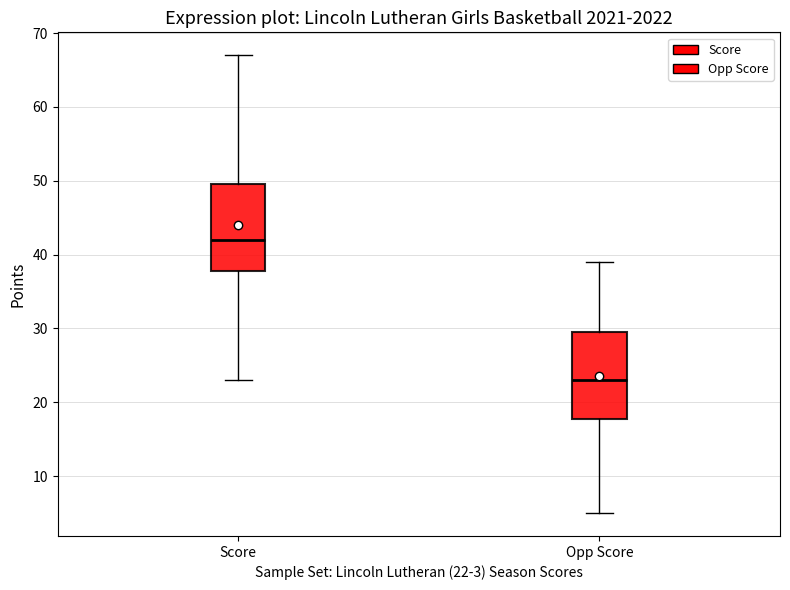

Which box's median line is the lowest?

Opp Score